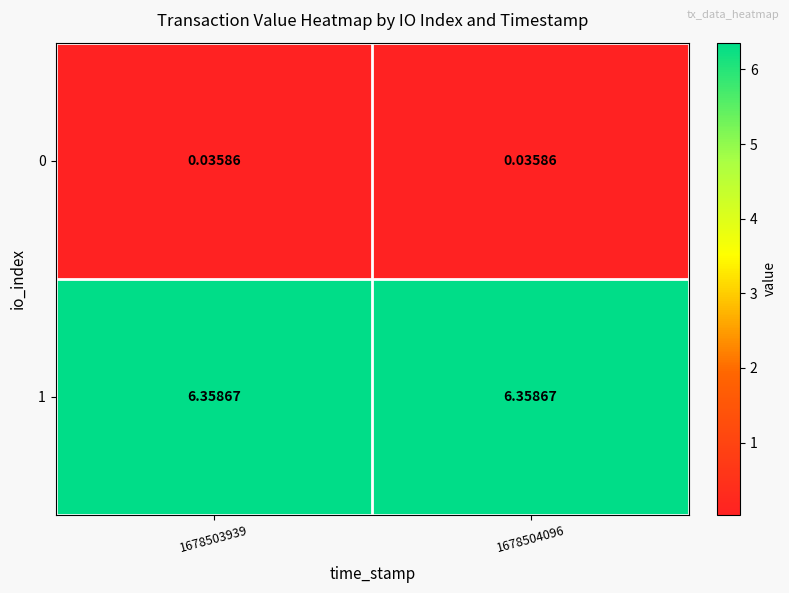

Is the value of 0 at 1678503939 greater than the value of 1 at 1678503939?

No